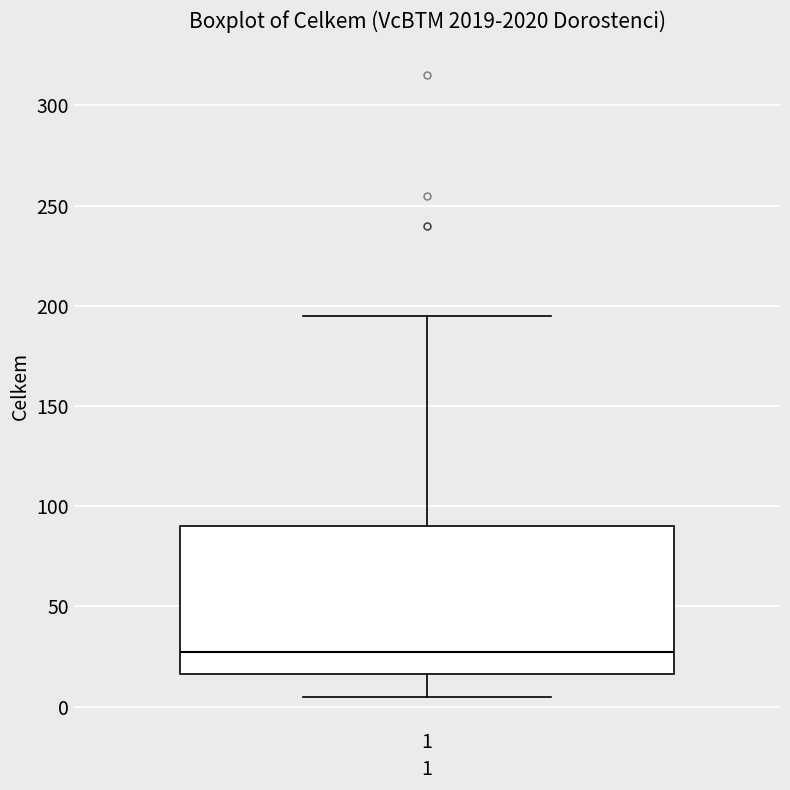

Where is the lower edge of the box at x = 1 on the y-axis? The values are not printed on the chart, so give them approximately, as read against the axis.

15